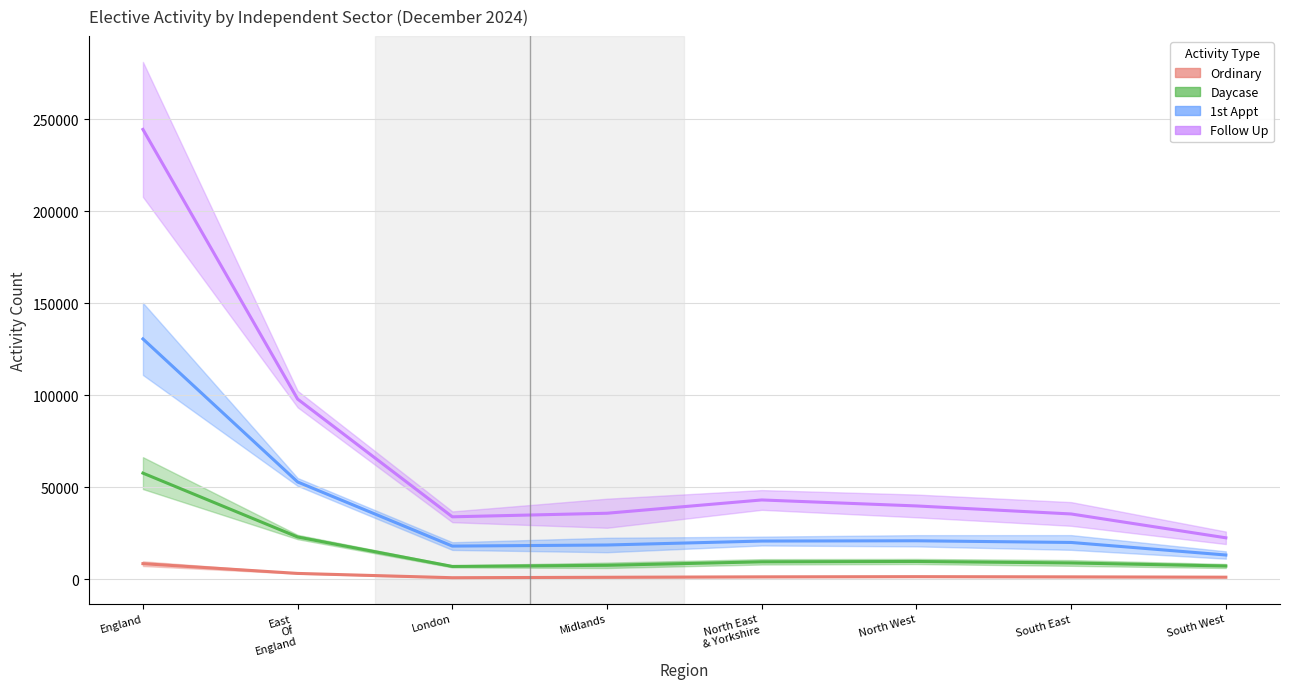

In Daycase, how many points are higher than both neighbors (excluding endpoints)?

2